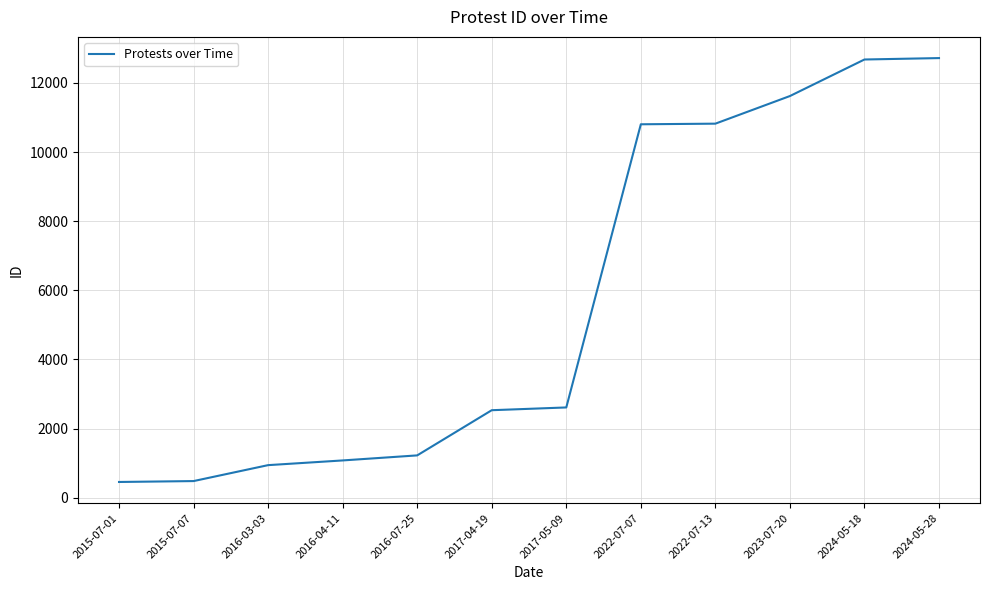

What is the maximum value shown in the chart?

12719